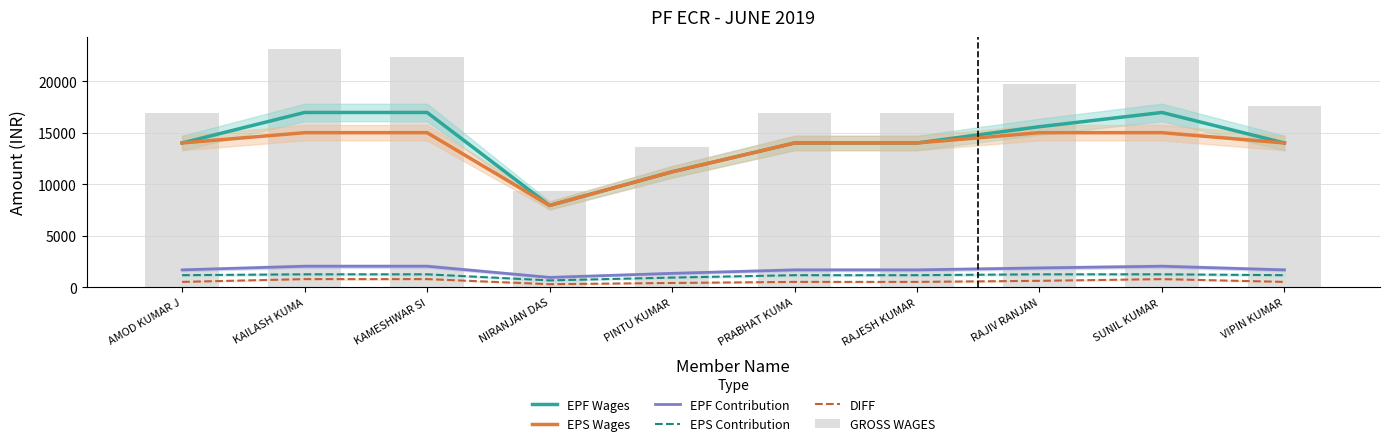

How many values in the GROSS WAGES series are below 17592?

5